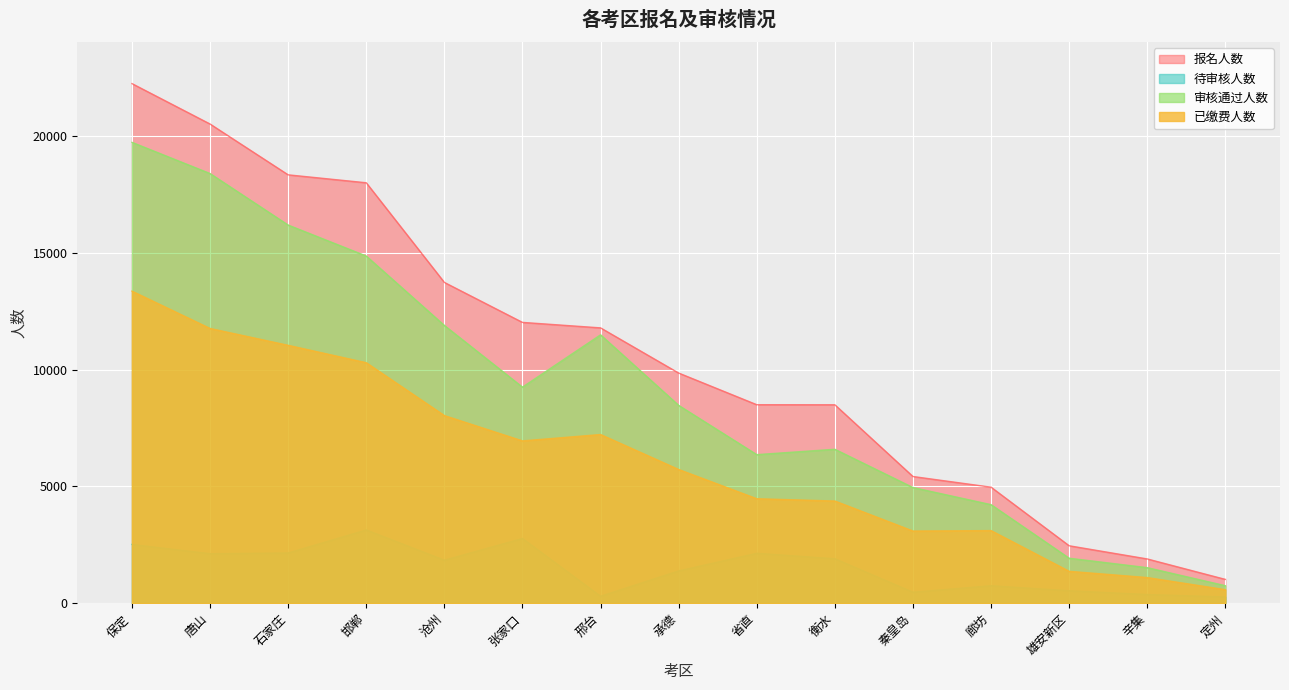

The 审核通过人数 series shows 5145 at 保定. True or false?

False